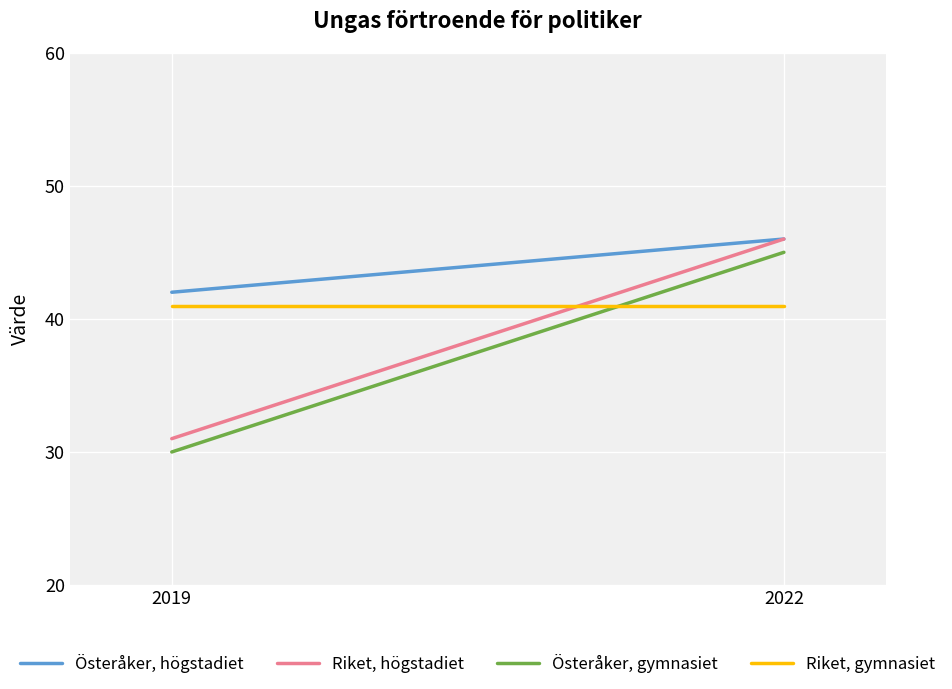

Which has a higher value, 2019 or 2022?

2022